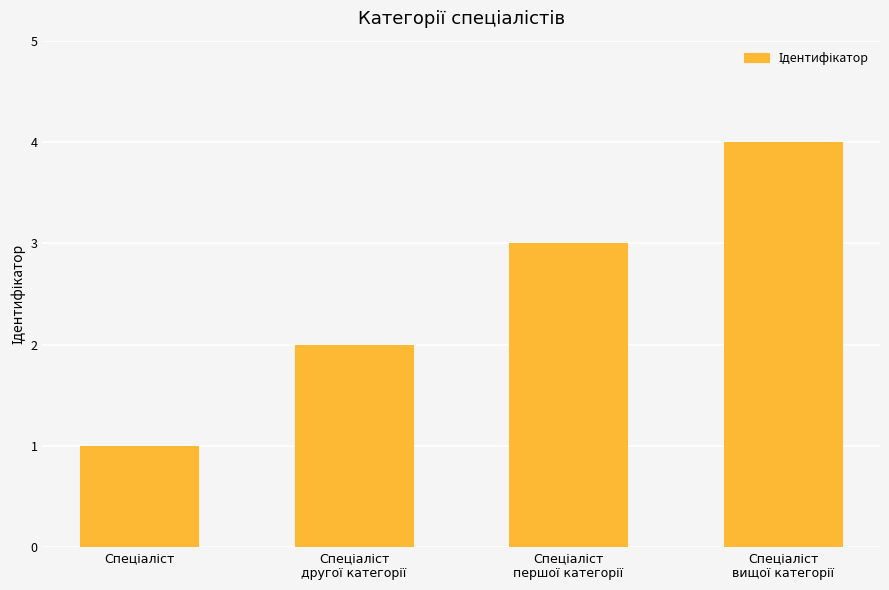

What is the maximum value shown in the chart?

4